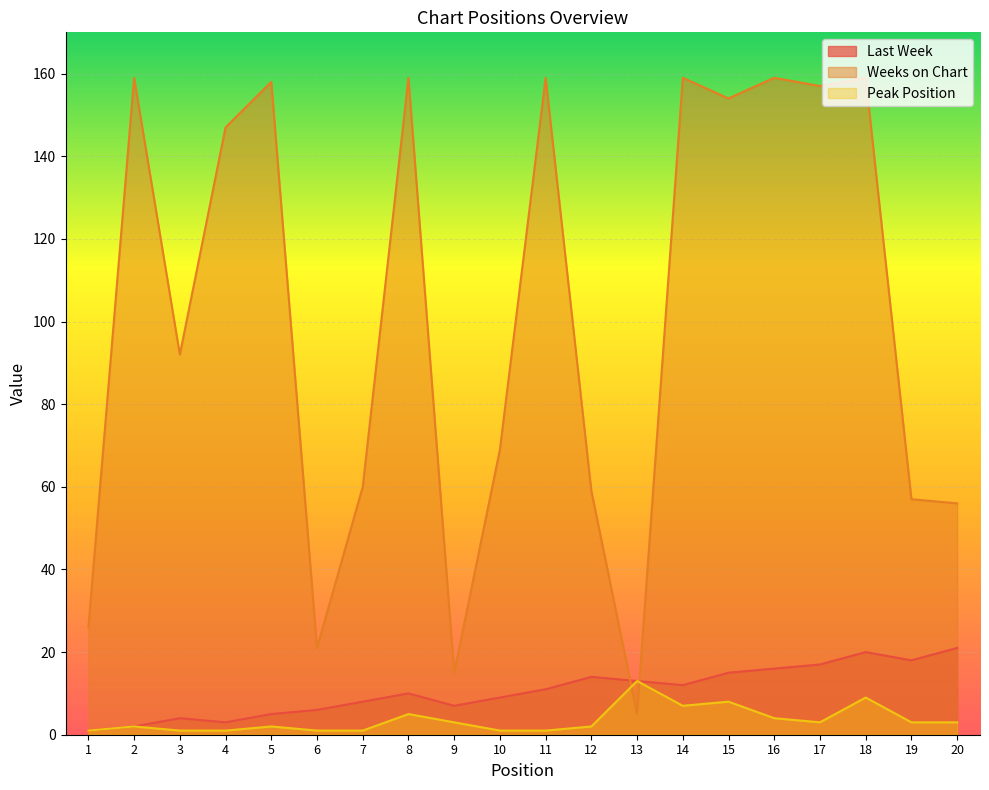

Between which two adjacent categories do Weeks on Chart and Peak Position first intersect?

12 and 13